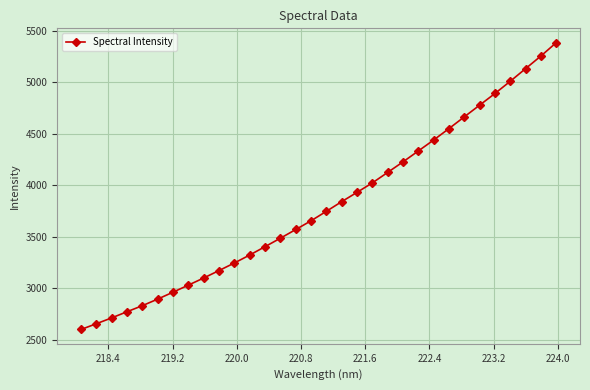

What is the difference between the maximum and minimum values?

2787.0